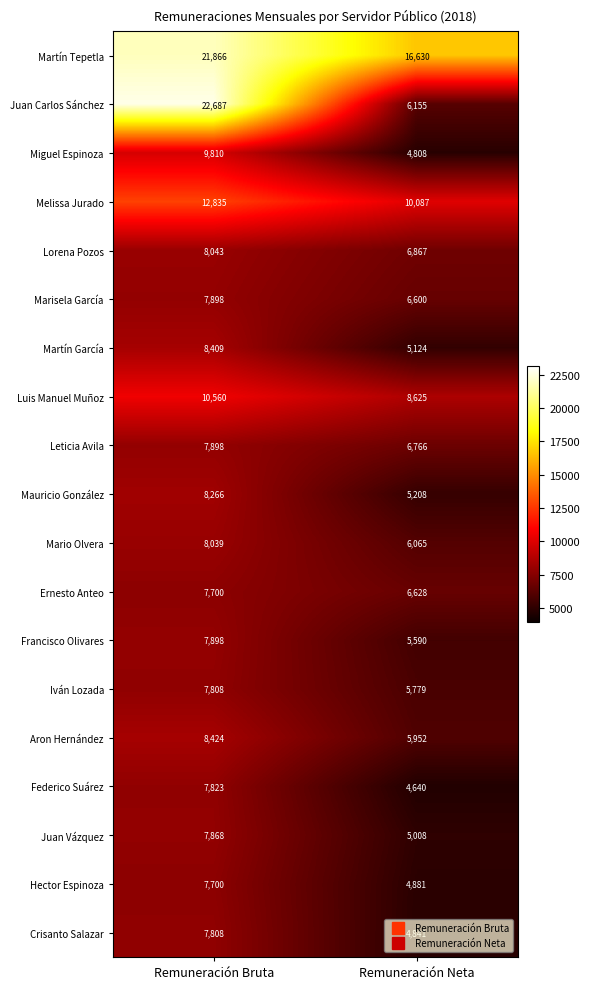

List the labels in order of Ernesto Anteo value, largest first.

Remuneración Bruta, Remuneración Neta